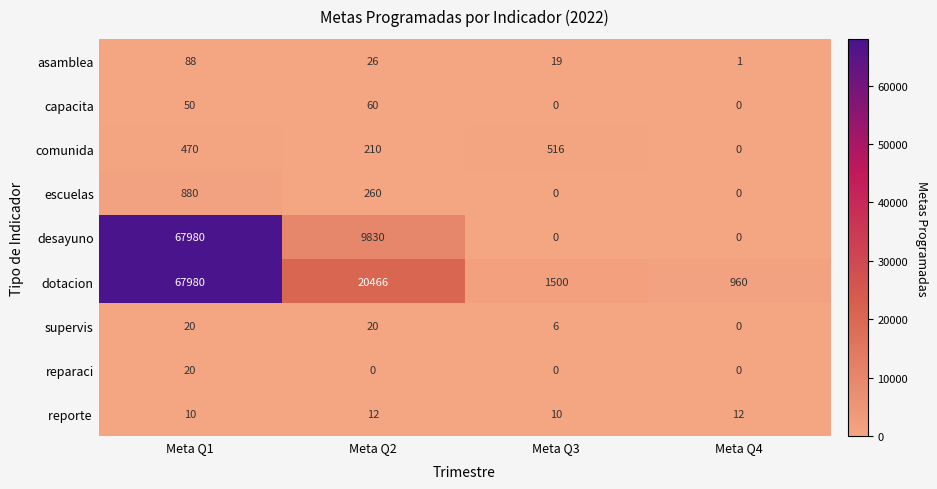

At which category is the sum across all series the highest?

Meta Q1